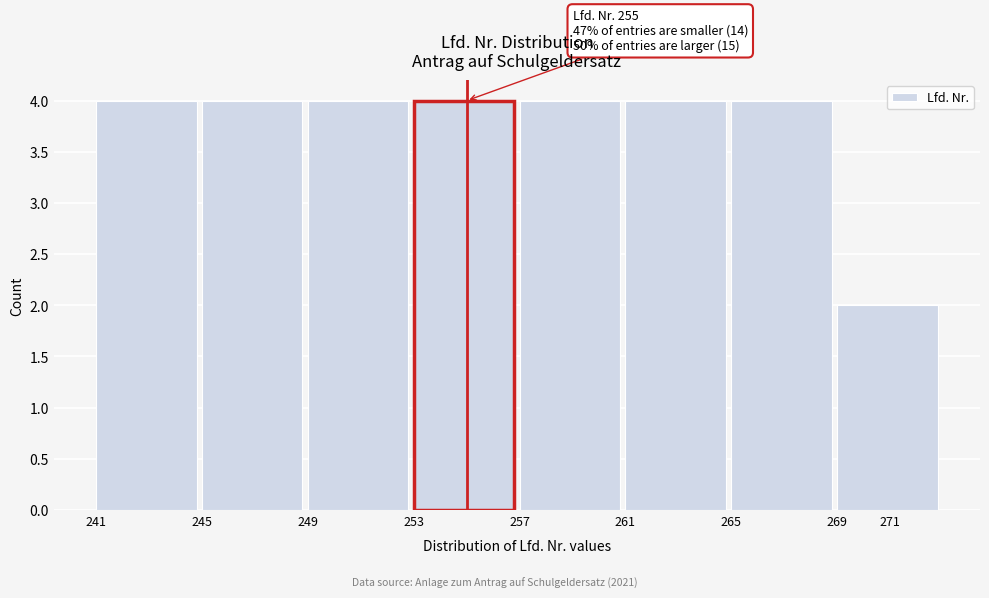

Reading right to left, list all the values displayed in this chart.

271=2	265=4	261=4	257=4	253=4	249=4	245=4	241=4